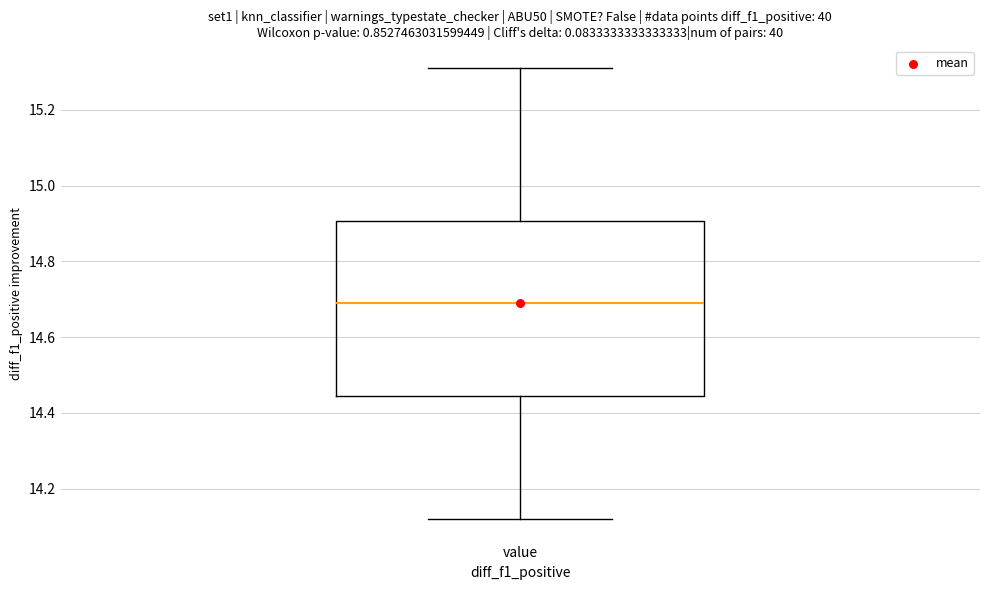

Transcribe this box plot: give where the median line is, the range the box spans, and where the two whiskers end, as read against the y-axis. The values are not printed on the chart, so give them approximately, as read against the axis.

median 14.70, box 14.44 to 14.90, whiskers 14.12 to 15.32